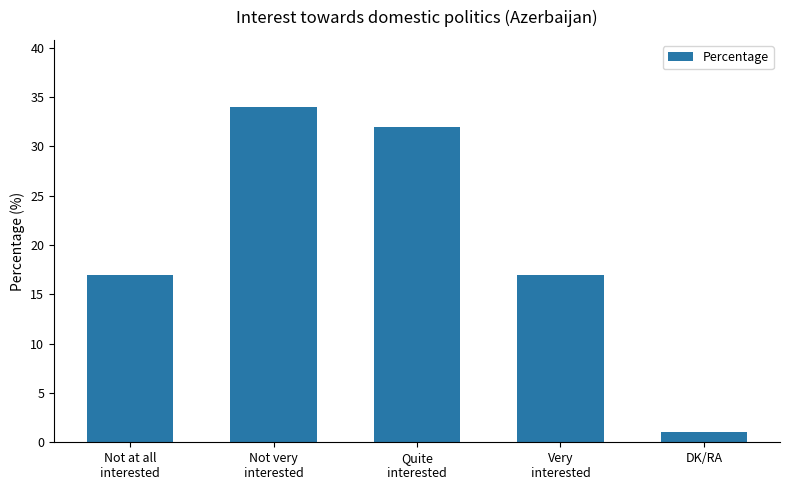

What is the maximum value shown in the chart?

34